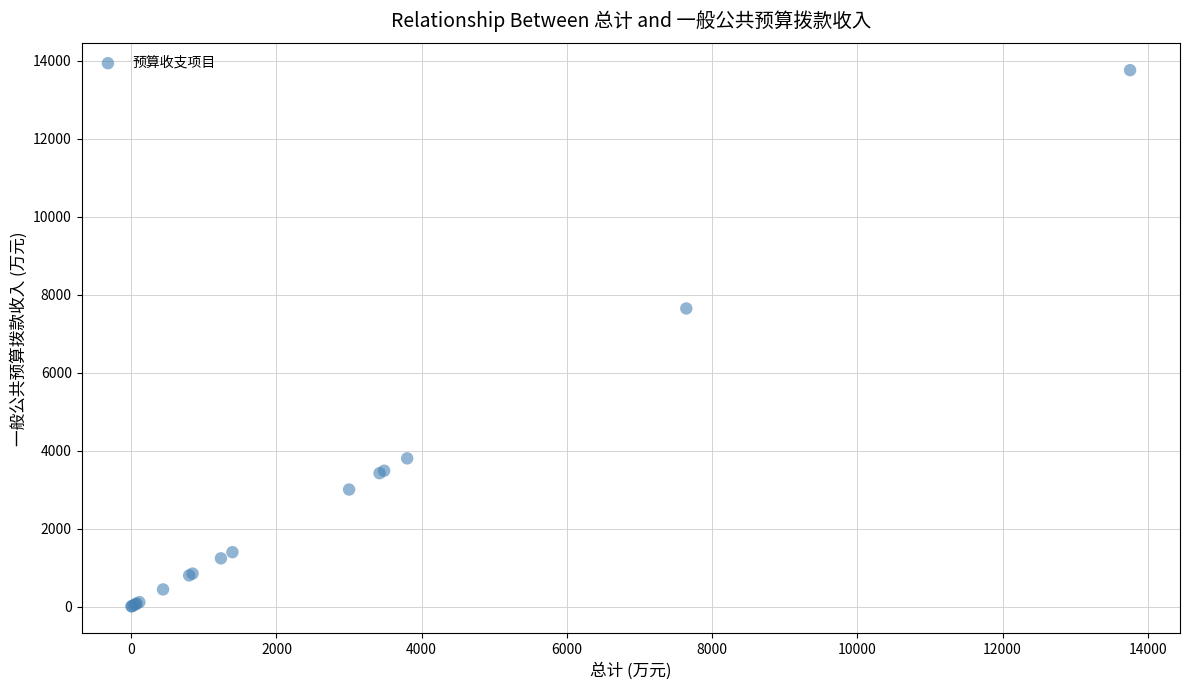

What Y value in the scatter plot is closest to 6879?

7644.5